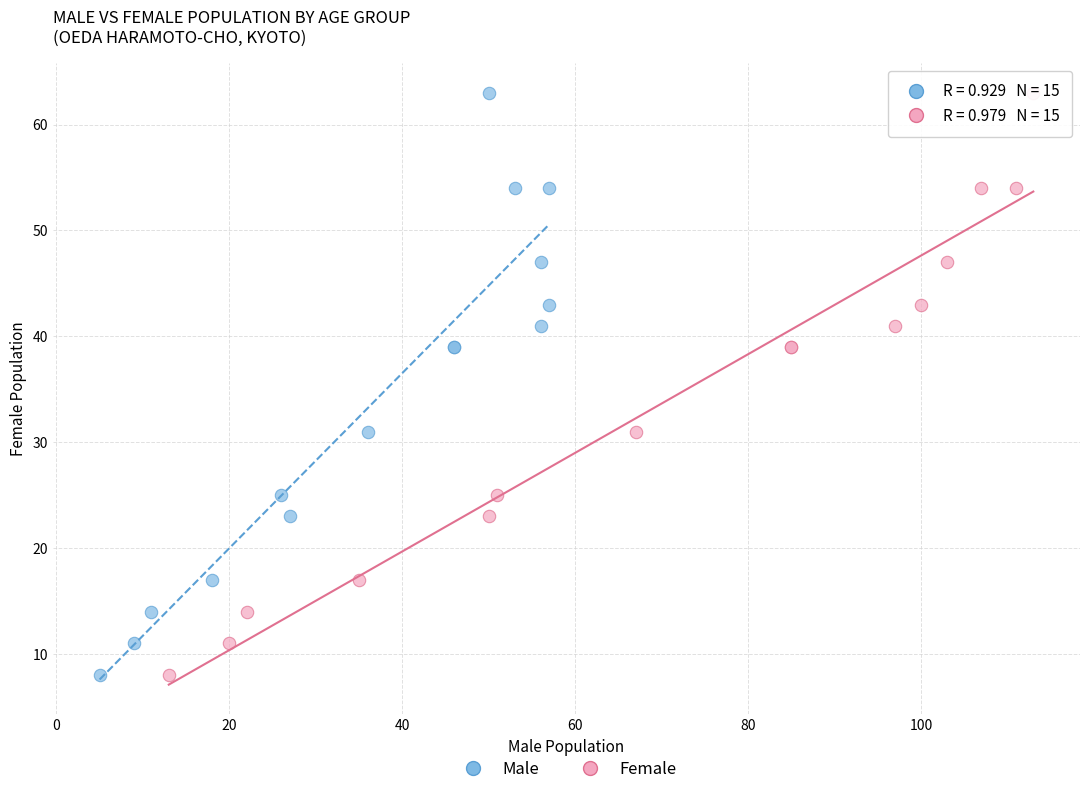

What are all the series names shown in the legend?

Male, Female